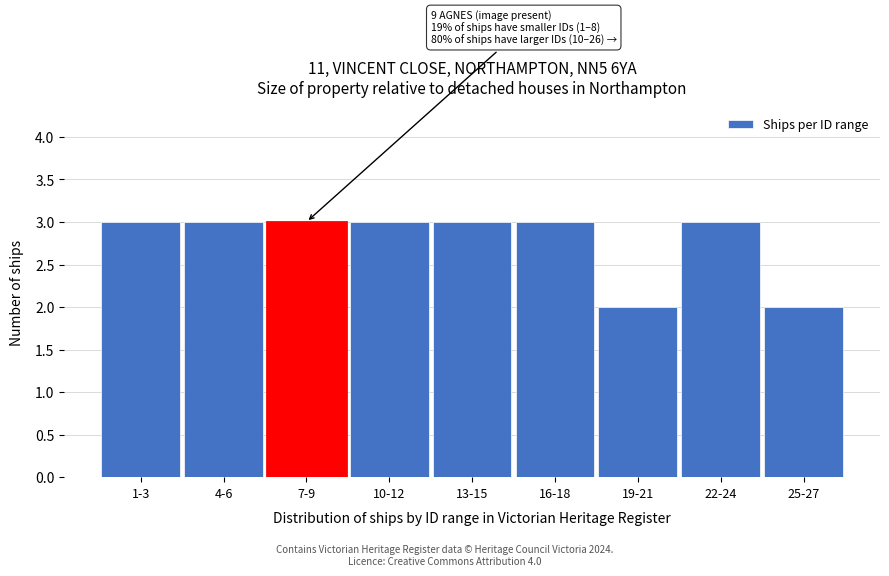

Reading left to right, transcribe all the data shown in this chart.

3	3	3	3	3	3	2	3	2